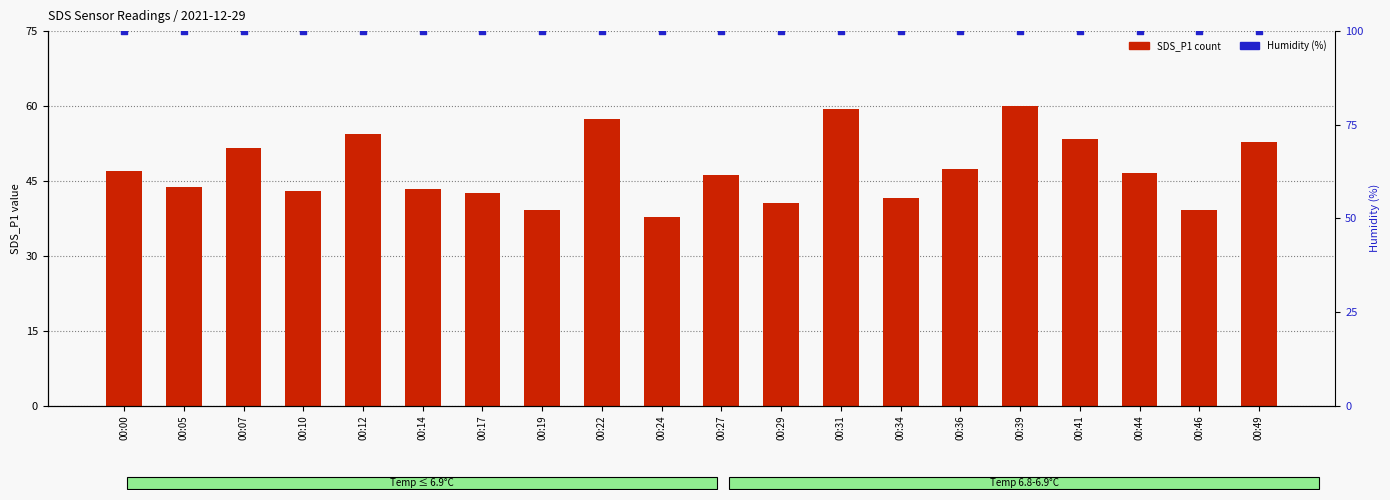

At which category is the sum across all series the highest?

00:39